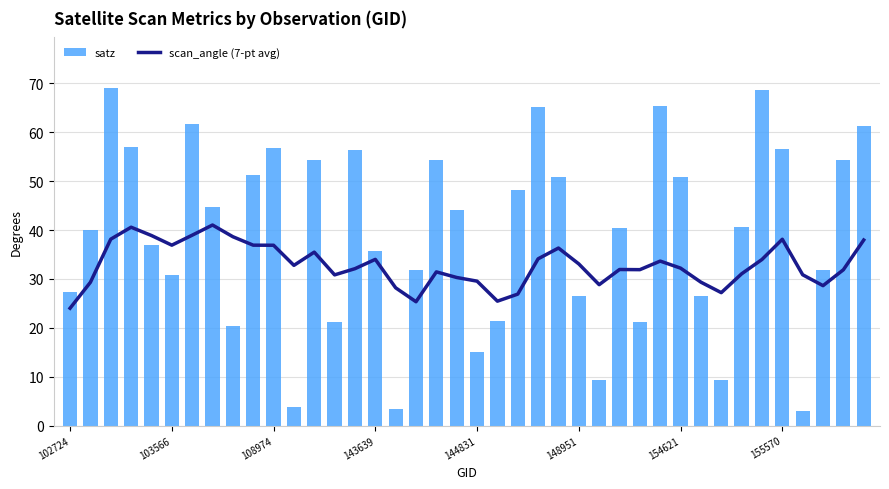

The value of scan_angle (7-pt avg) at 37 is 15.7. True or false?

False